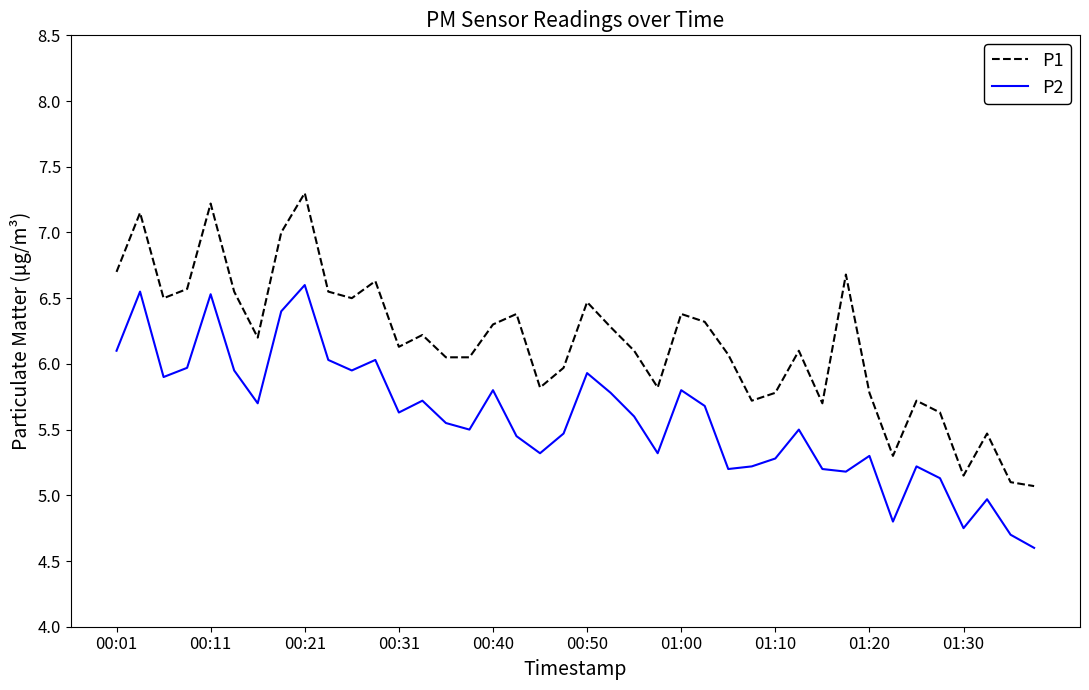

True or false: P1 and P2 cross at least once.

False